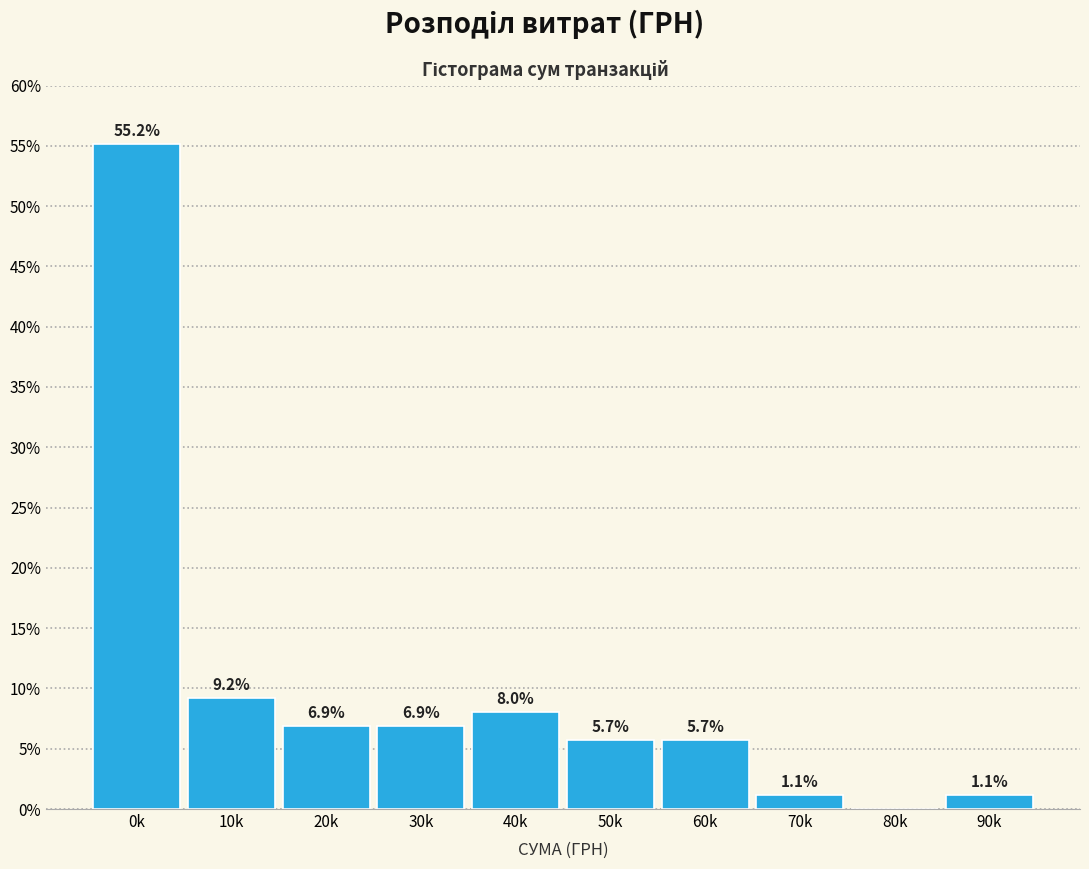

Reading left to right, what are all the values shown in this chart?

0k=55.2	10k=9.2	20k=6.9	30k=6.9	40k=8.0	50k=5.7	60k=5.7	70k=1.1	80k=0.0	90k=1.1